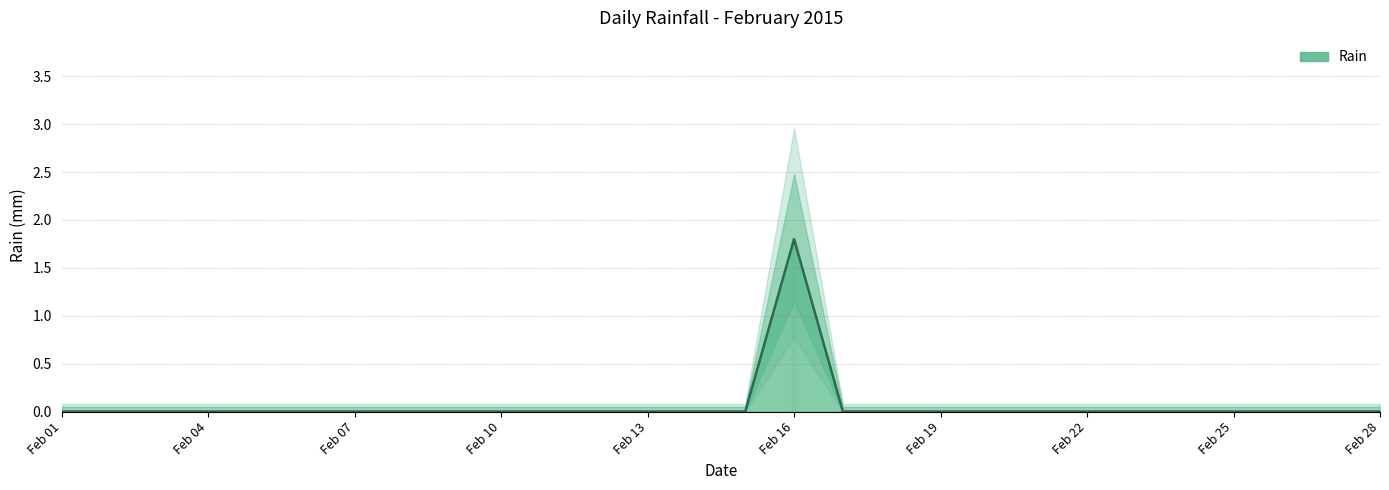

At which label is the value closest to 0?

2015-02-01